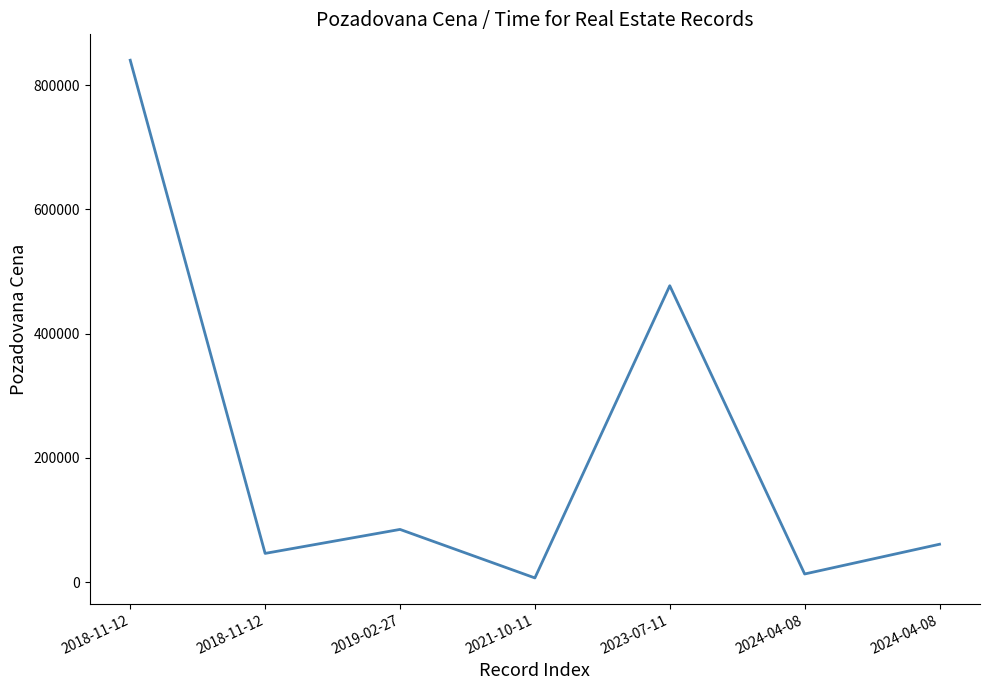

What is the difference between the second highest and second lowest values?

463940